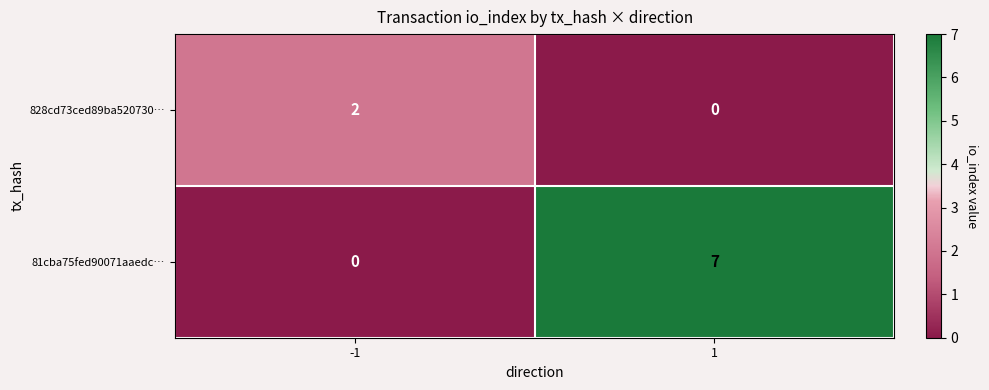

What is the approximate value of 81cba75fed90071aaedc… at 1?

7